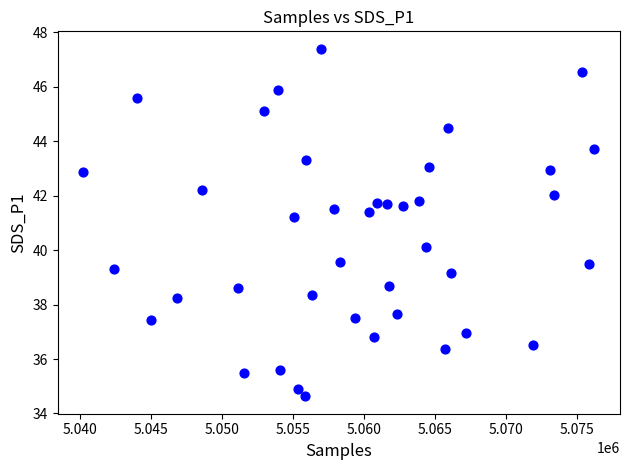

What is the range of X values (max minus min)?

35979.0